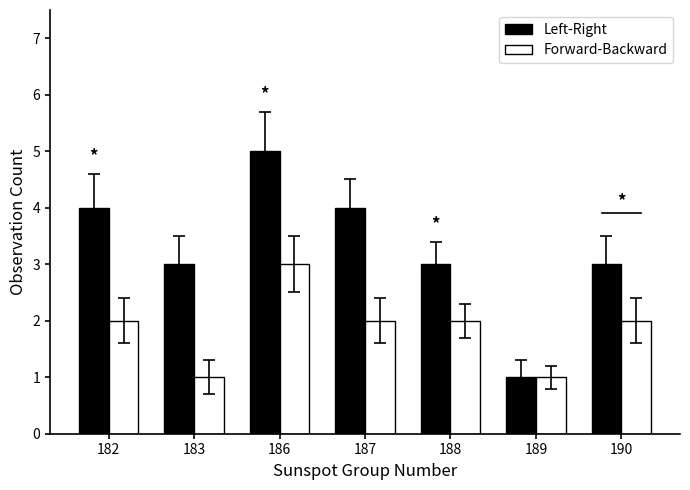

At which category is the sum across all series the highest?

186